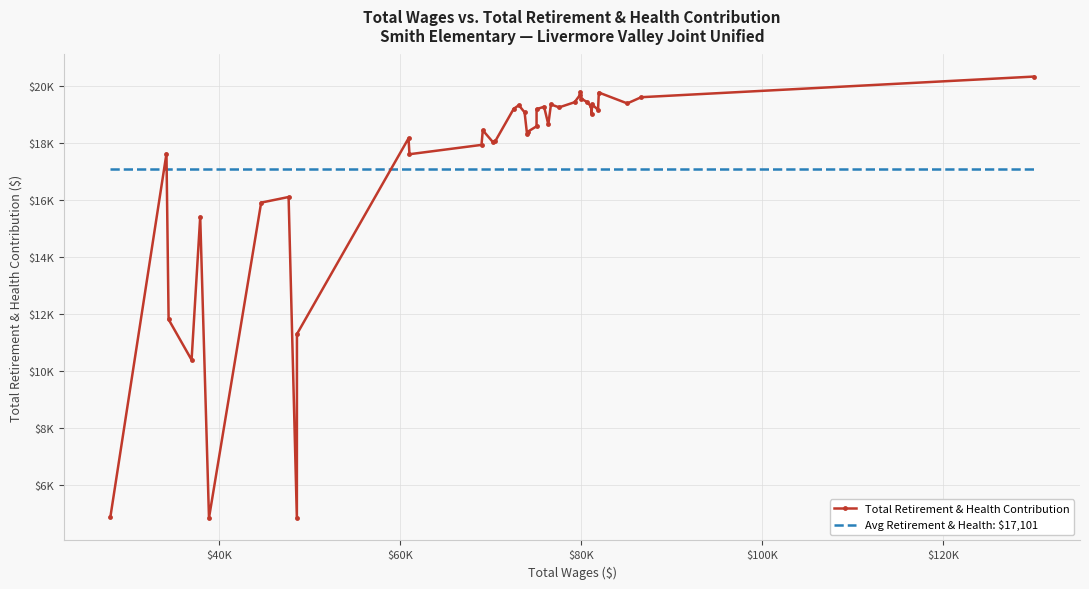

What are all the series names shown in the legend?

Total Retirement & Health Contribution, Avg Retirement & Health: $17,101